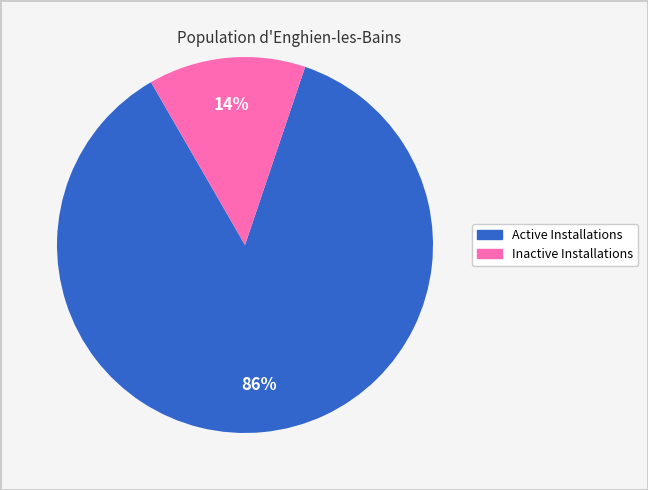

Between Inactive Installations and Active Installations, which is larger?

Active Installations